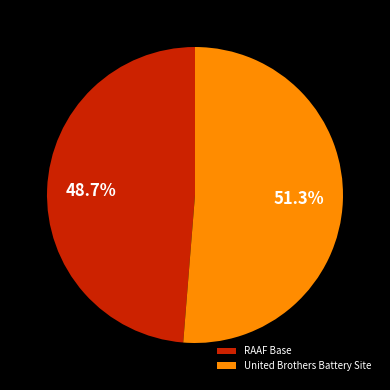

What percentage is the RAAF Base slice, to the nearest percent?

49%